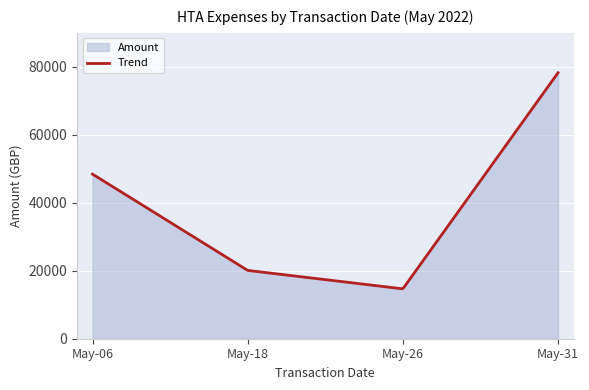

What is the difference between the maximum and minimum values?

63579.1